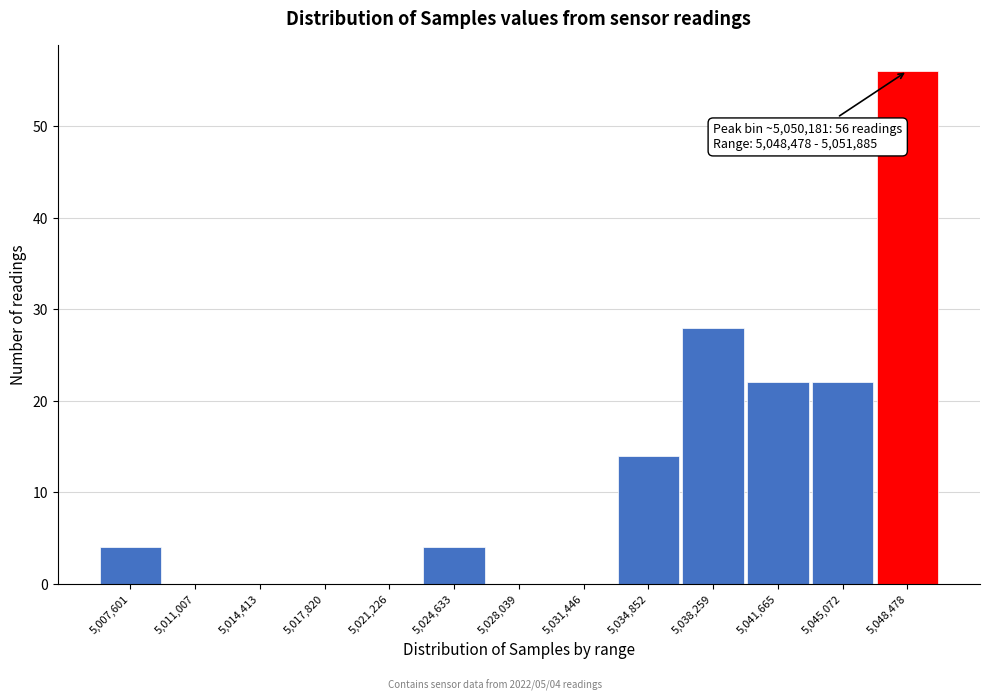

Reading right to left, extract all data points from this chart.

5,048,478=56	5,045,072=22	5,041,665=22	5,038,259=28	5,034,852=14	5,031,446=0	5,028,039=0	5,024,633=4	5,021,226=0	5,017,820=0	5,014,413=0	5,011,007=0	5,007,601=4